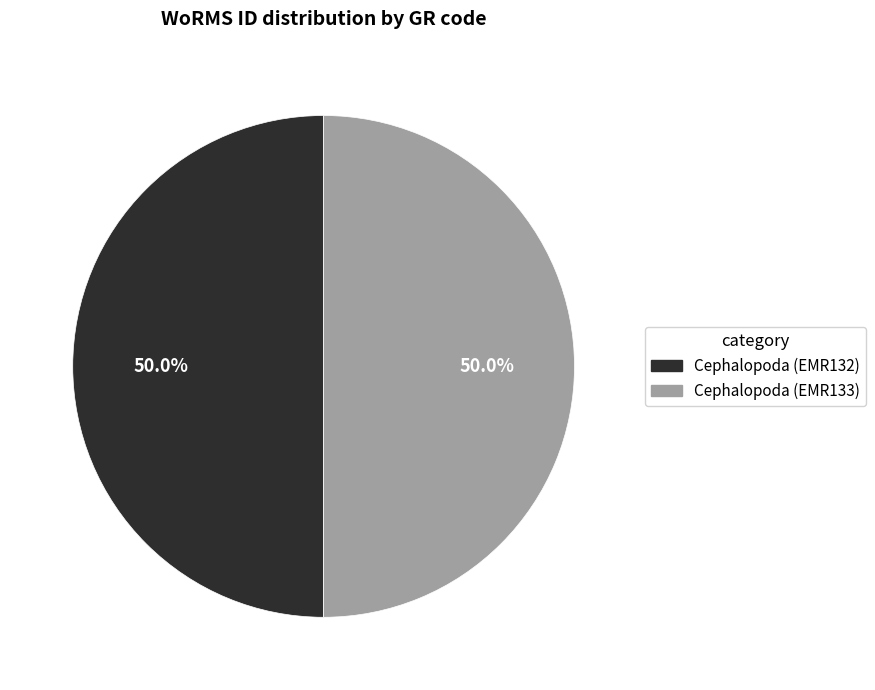

To the nearest percent, what percentage of the pie is Cephalopoda (EMR132)?

50%